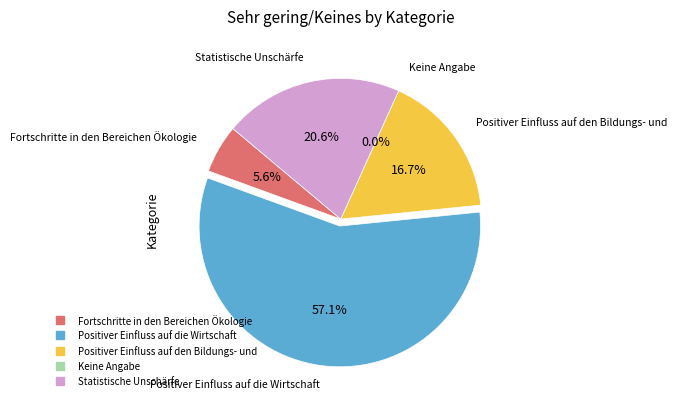

Is there any slice that represents more than half of the pie?

Yes